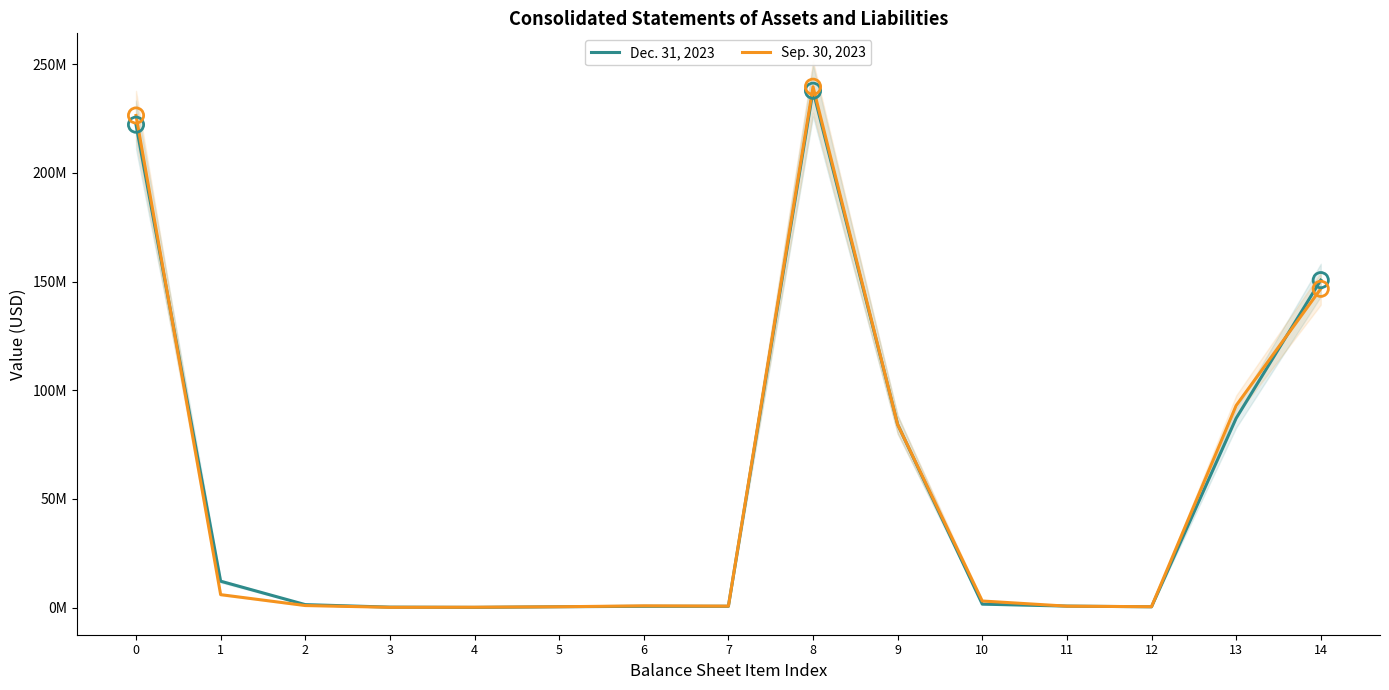

What are all the series names shown in the legend?

Dec. 31, 2023, Sep. 30, 2023